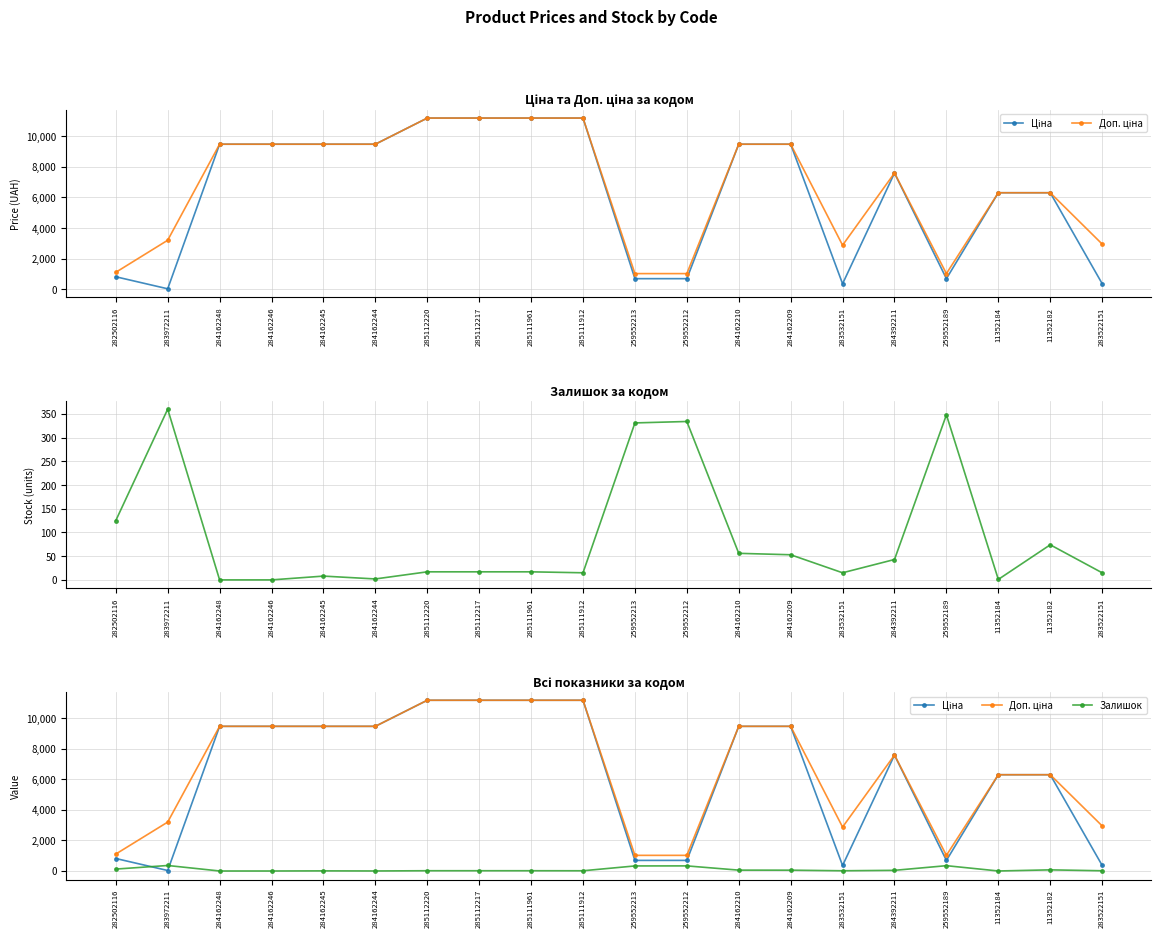

Which series has the widest spread of values?

Ціна